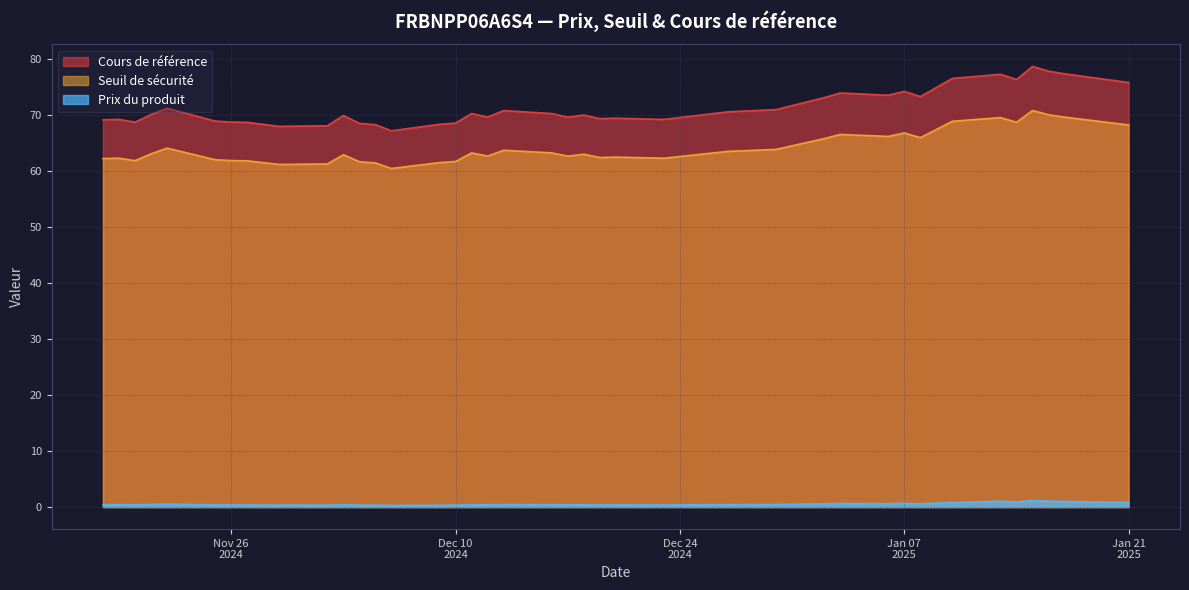

Reading left to right, extract all data points from this chart.

Cours de référence: 2025-01-21=75.8	2025-01-17=77.4	2025-01-16=77.8	2025-01-15=78.7	2025-01-14=76.4	2025-01-13=77.3	2025-01-10=76.6	2025-01-08=73.3	2025-01-07=74.2	2025-01-06=73.6	2025-01-03=74.0	2025-01-02=73.1	2024-12-30=71.0	2024-12-27=70.6	2024-12-23=69.2	2024-12-20=69.5	2024-12-19=69.4	2024-12-18=70.0	2024-12-17=69.7	2024-12-16=70.3	2024-12-13=70.8	2024-12-12=69.7	2024-12-11=70.3	2024-12-10=68.6	2024-12-09=68.4	2024-12-06=67.2	2024-12-05=68.3	2024-12-04=68.5	2024-12-03=69.9	2024-12-02=68.1	2024-11-29=68.0	2024-11-27=68.7	2024-11-26=68.8	2024-11-25=68.9	2024-11-22=71.2	2024-11-21=70.1	2024-11-20=68.8	2024-11-19=69.2	2024-11-18=69.2
Seuil de sécurité: 2025-01-21=68.2	2025-01-17=69.7	2025-01-16=70.1	2025-01-15=70.8	2025-01-14=68.7	2025-01-13=69.6	2025-01-10=68.9	2025-01-08=66.0	2025-01-07=66.8	2025-01-06=66.2	2025-01-03=66.6	2025-01-02=65.8	2024-12-30=63.9	2024-12-27=63.5	2024-12-23=62.3	2024-12-20=62.5	2024-12-19=62.4	2024-12-18=63.0	2024-12-17=62.7	2024-12-16=63.3	2024-12-13=63.7	2024-12-12=62.7	2024-12-11=63.3	2024-12-10=61.7	2024-12-09=61.5	2024-12-06=60.5	2024-12-05=61.5	2024-12-04=61.7	2024-12-03=62.9	2024-12-02=61.3	2024-11-29=61.2	2024-11-27=61.8	2024-11-26=61.9	2024-11-25=62.0	2024-11-22=64.1	2024-11-21=63.1	2024-11-20=61.9	2024-11-19=62.3	2024-11-18=62.3
Prix du produit: 2025-01-21=0.8	2025-01-17=1.0	2025-01-16=1.1	2025-01-15=1.2	2025-01-14=0.9	2025-01-13=1.0	2025-01-10=0.8	2025-01-08=0.6	2025-01-07=0.7	2025-01-06=0.6	2025-01-03=0.6	2025-01-02=0.6	2024-12-30=0.5	2024-12-27=0.4	2024-12-23=0.4	2024-12-20=0.4	2024-12-19=0.4	2024-12-18=0.4	2024-12-17=0.4	2024-12-16=0.4	2024-12-13=0.5	2024-12-12=0.4	2024-12-11=0.4	2024-12-10=0.3	2024-12-09=0.3	2024-12-06=0.3	2024-12-05=0.3	2024-12-04=0.3	2024-12-03=0.4	2024-12-02=0.3	2024-11-29=0.3	2024-11-27=0.4	2024-11-26=0.4	2024-11-25=0.4	2024-11-22=0.5	2024-11-21=0.5	2024-11-20=0.4	2024-11-19=0.4	2024-11-18=0.4